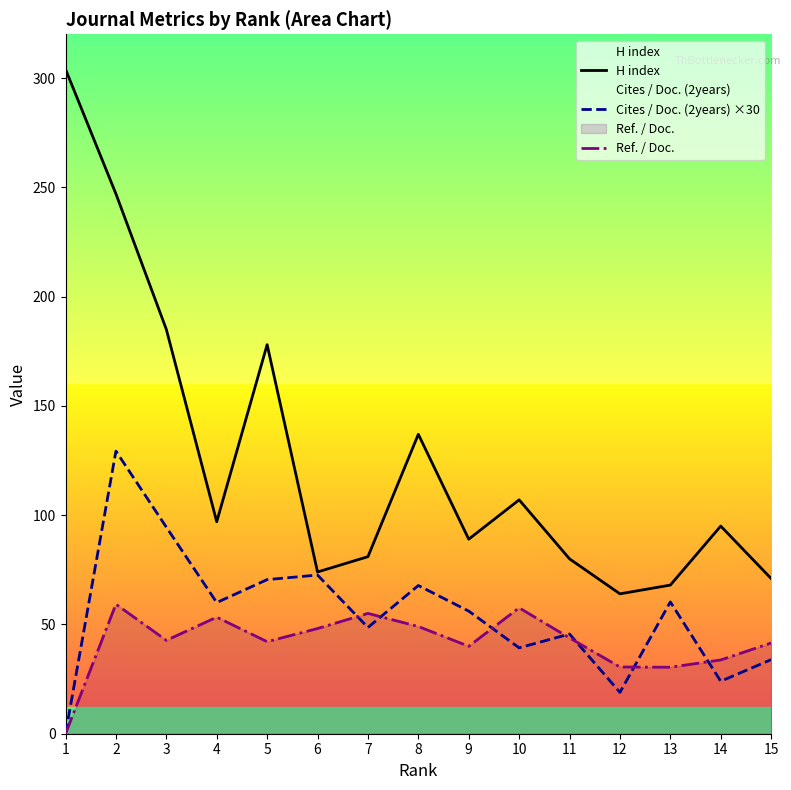

At which category is the sum across all series the highest?

2